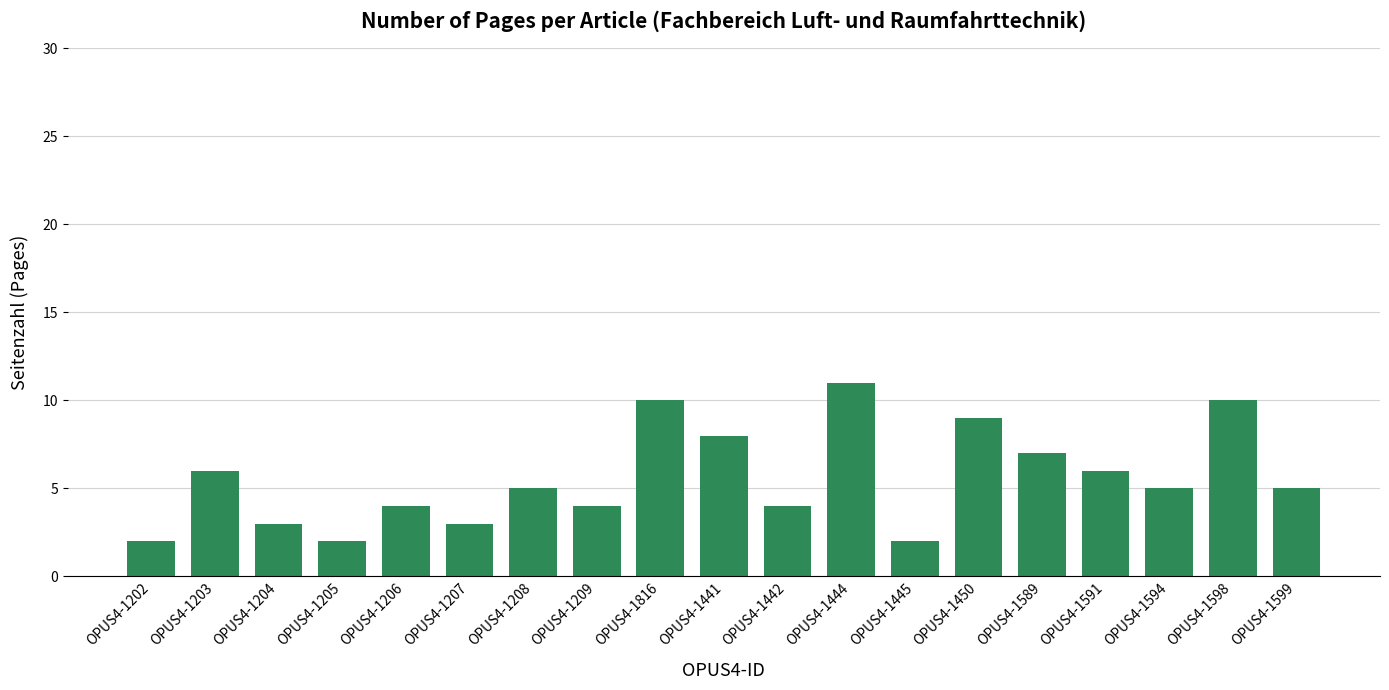

What is the maximum value shown in the chart?

11